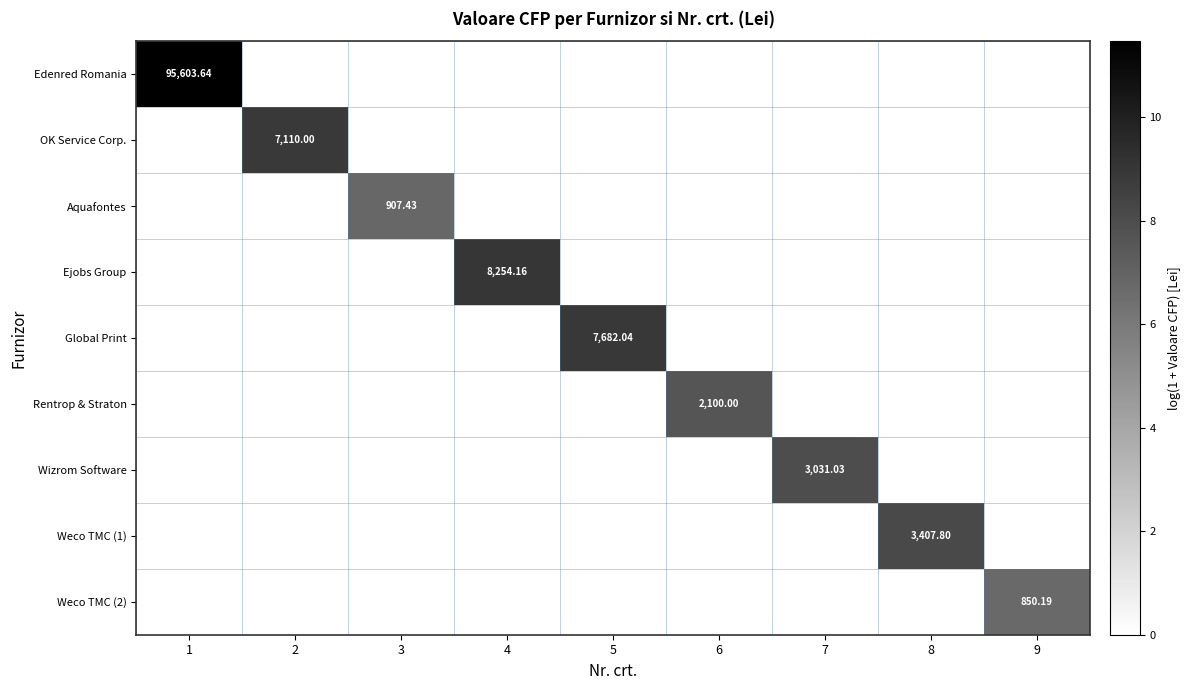

What is the spread (max minus min) of values at 1?

11.5